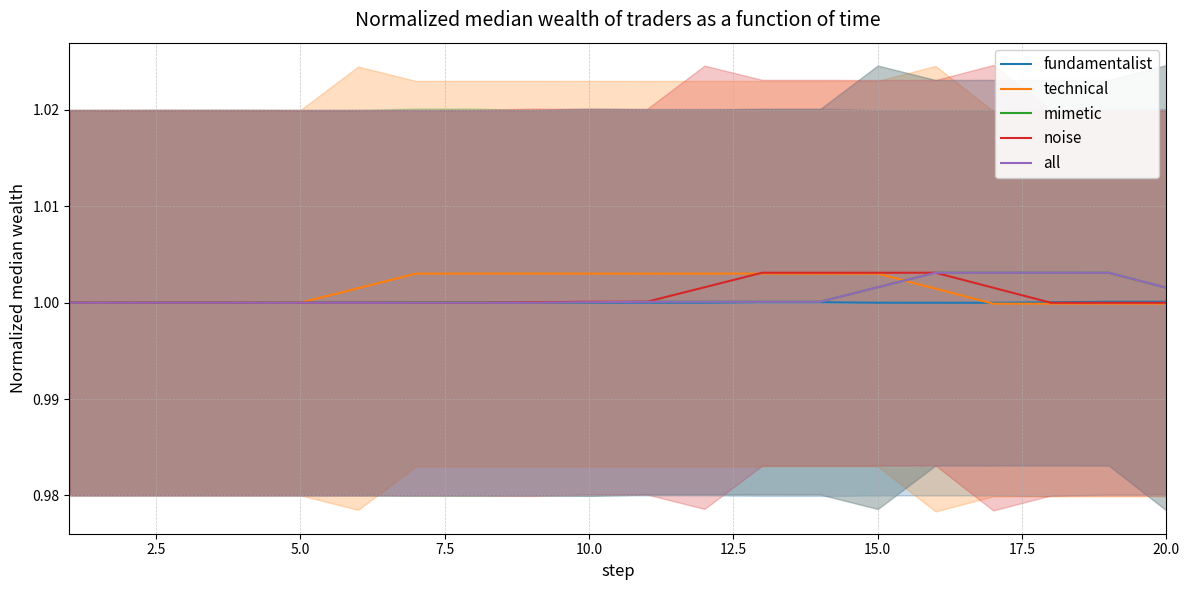

Does the chart display data point markers on the line(s)?

No